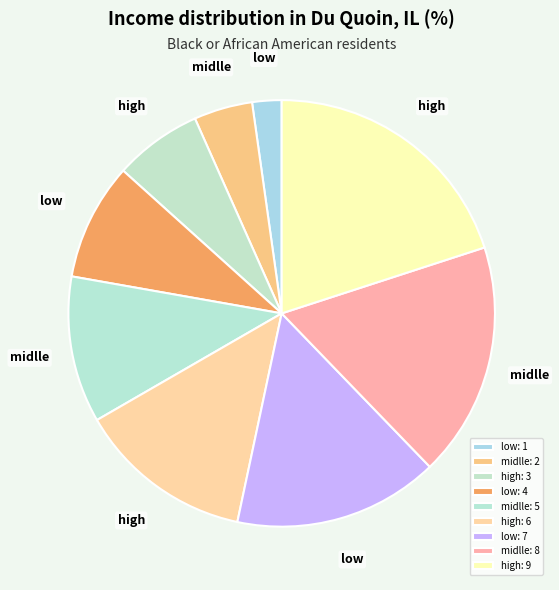

Count the number of slices in the pie.

9